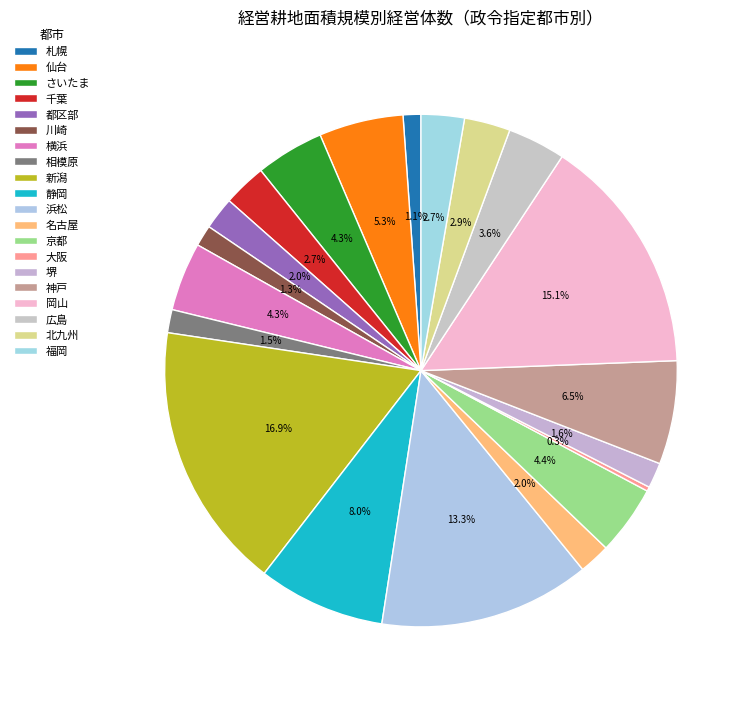

How much of the chart is everything except 大阪?

99.7%